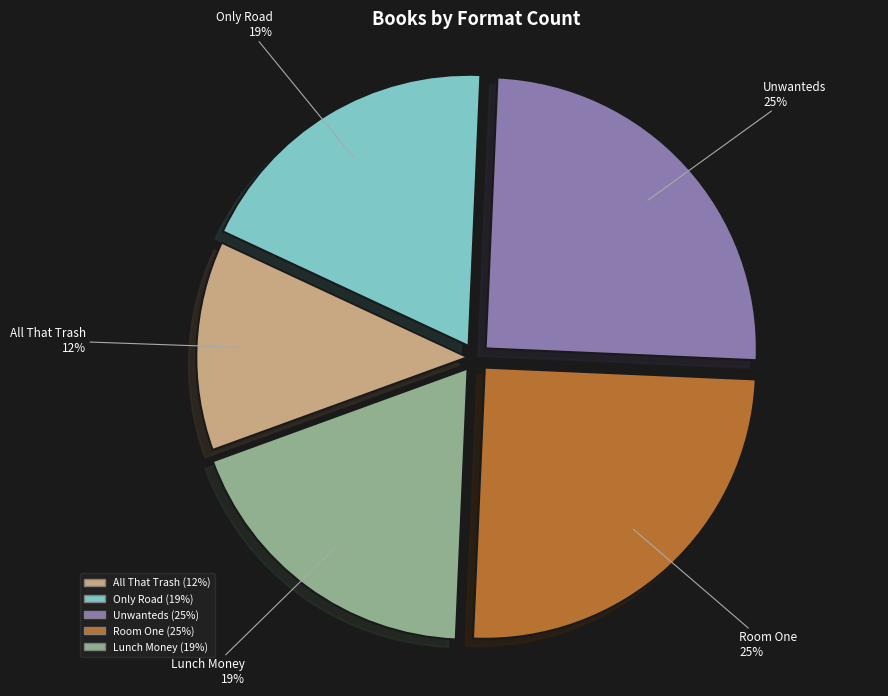

Between All That Trash and Unwanteds, which is larger?

Unwanteds